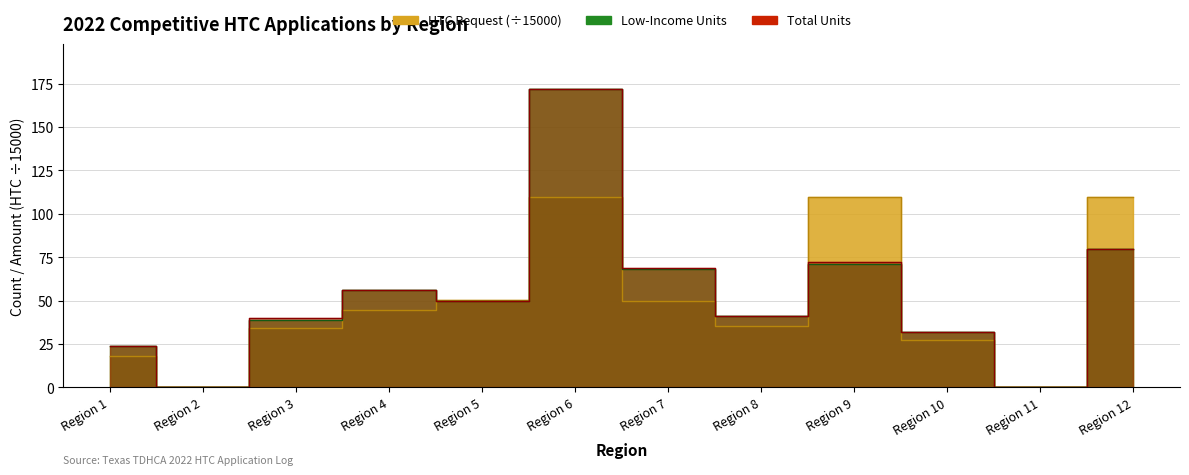

Where is the first local maximum for Total Units?

Region 4